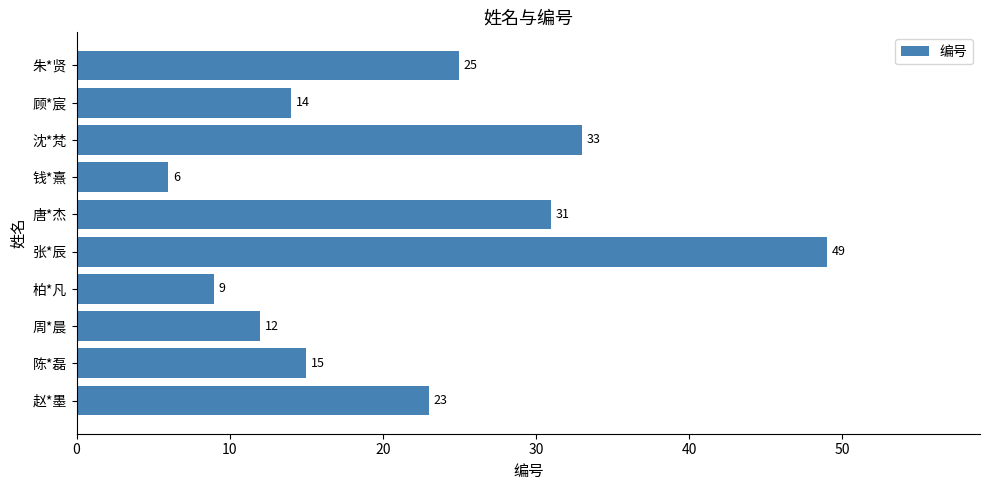

What is the greatest value displayed?

49